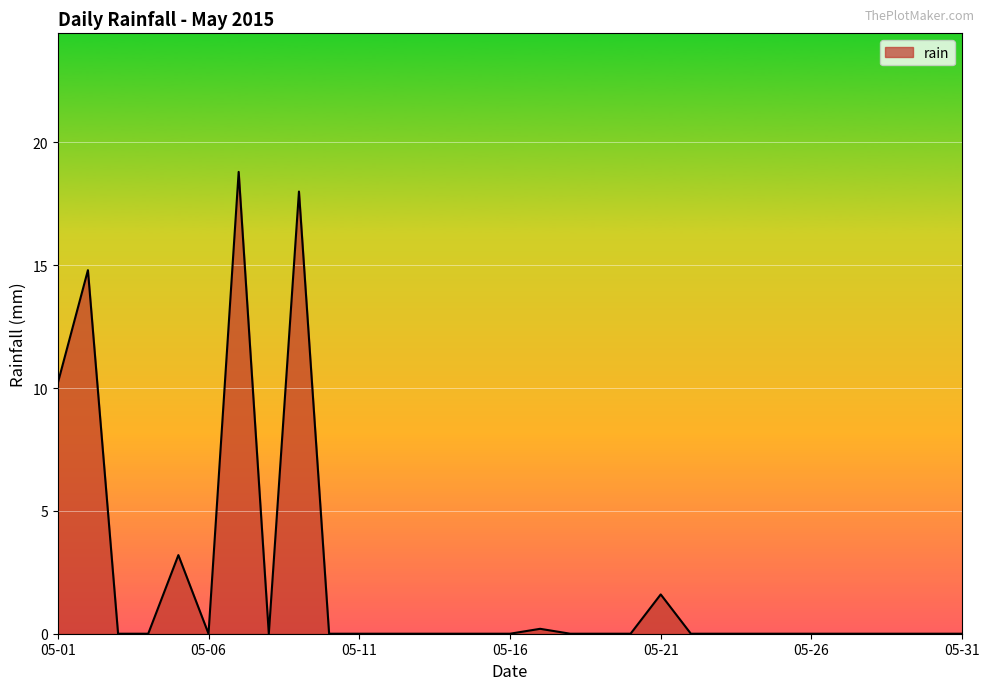

What is the greatest value displayed?

18.8